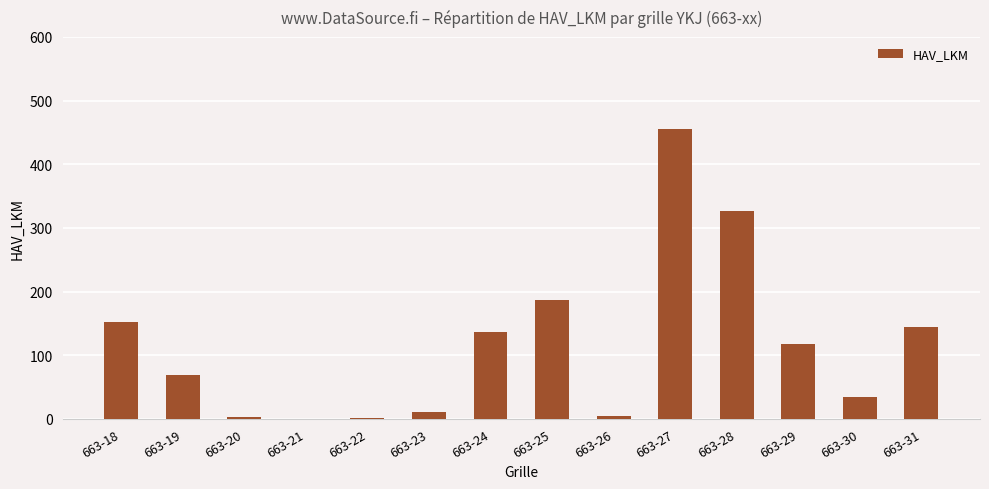

What is the change in value from 663-21 to 663-31?

+145